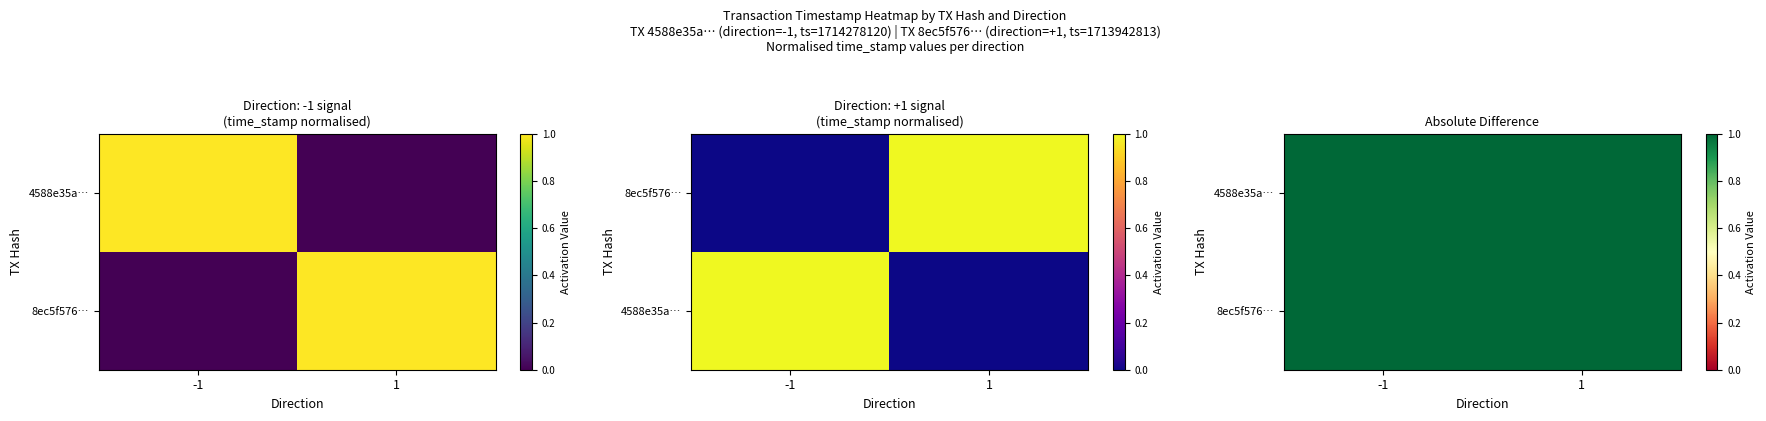

Count the number of data series in this chart.

2